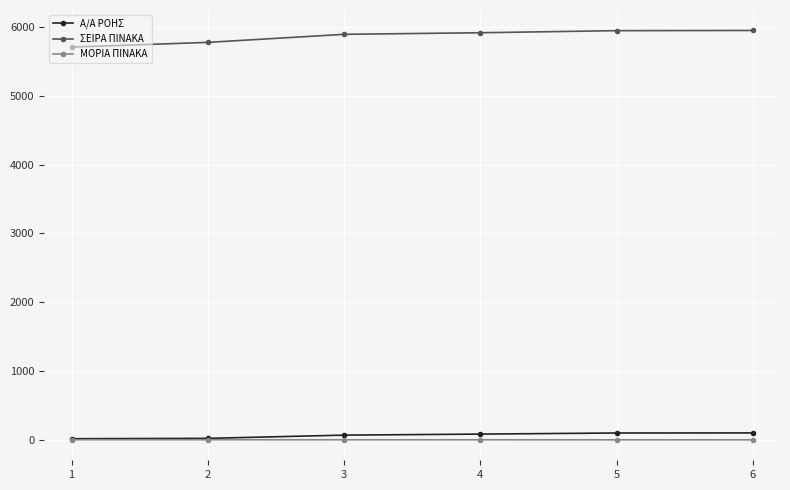

Is this an area chart (filled region under the line)?

No